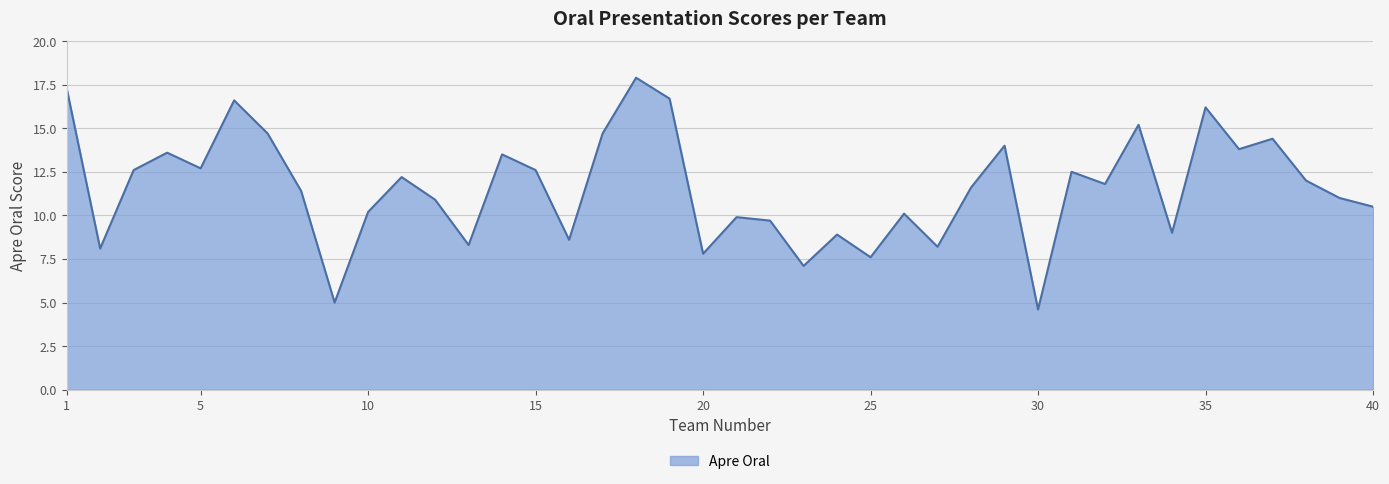

What is the minimum value shown in the chart?

4.6